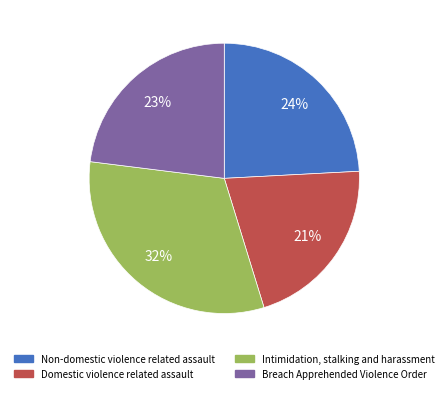

What percentage is the Intimidation, stalking and harassment slice, to the nearest percent?

32%